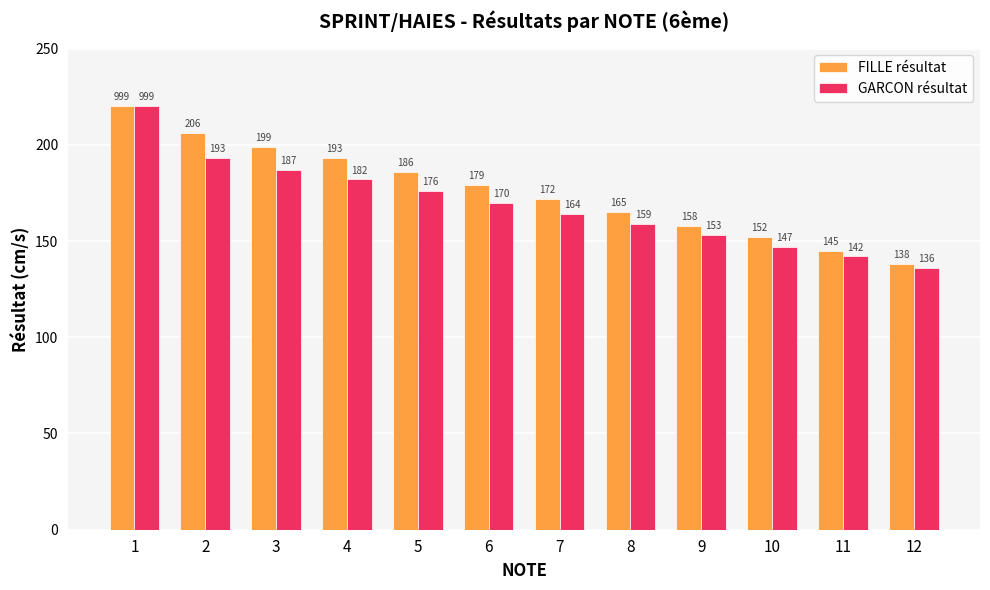

What is the minimum value for GARCON résultat?

136